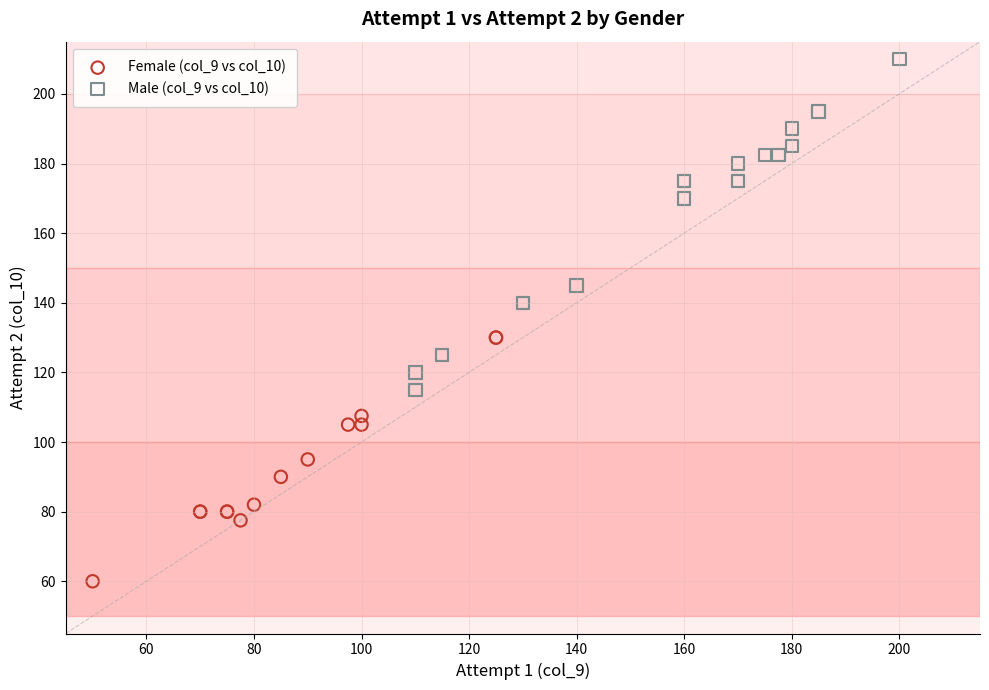

Which series reaches the minimum Y coordinate?

Female (col_9 vs col_10)